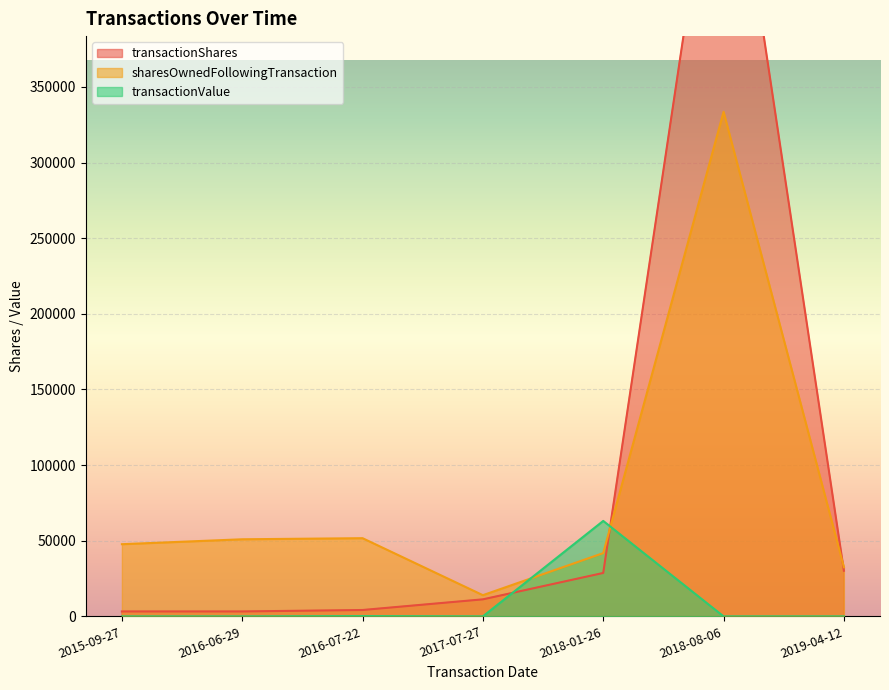

What position from the left is 2019-04-12?

7